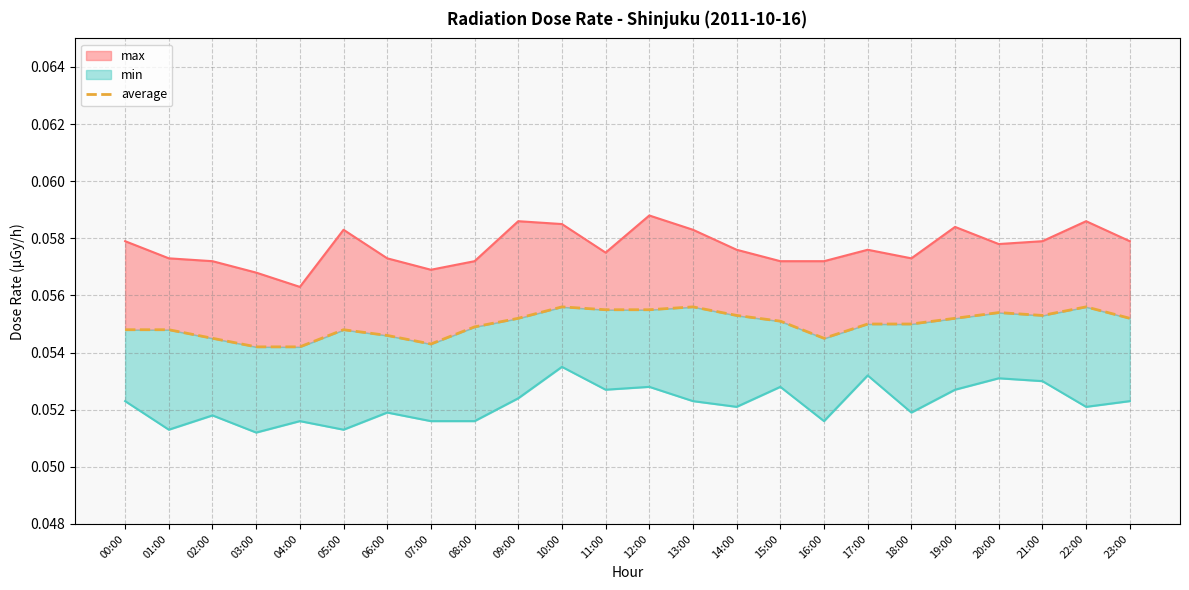

How many lines are shown in the chart?

1